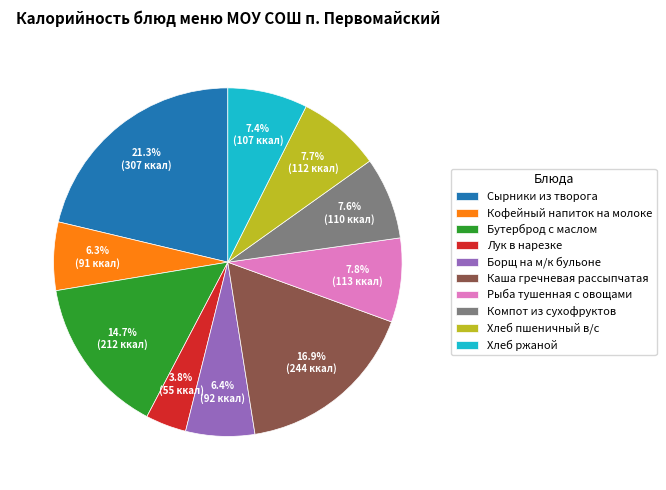

Is there any slice that represents more than half of the pie?

No